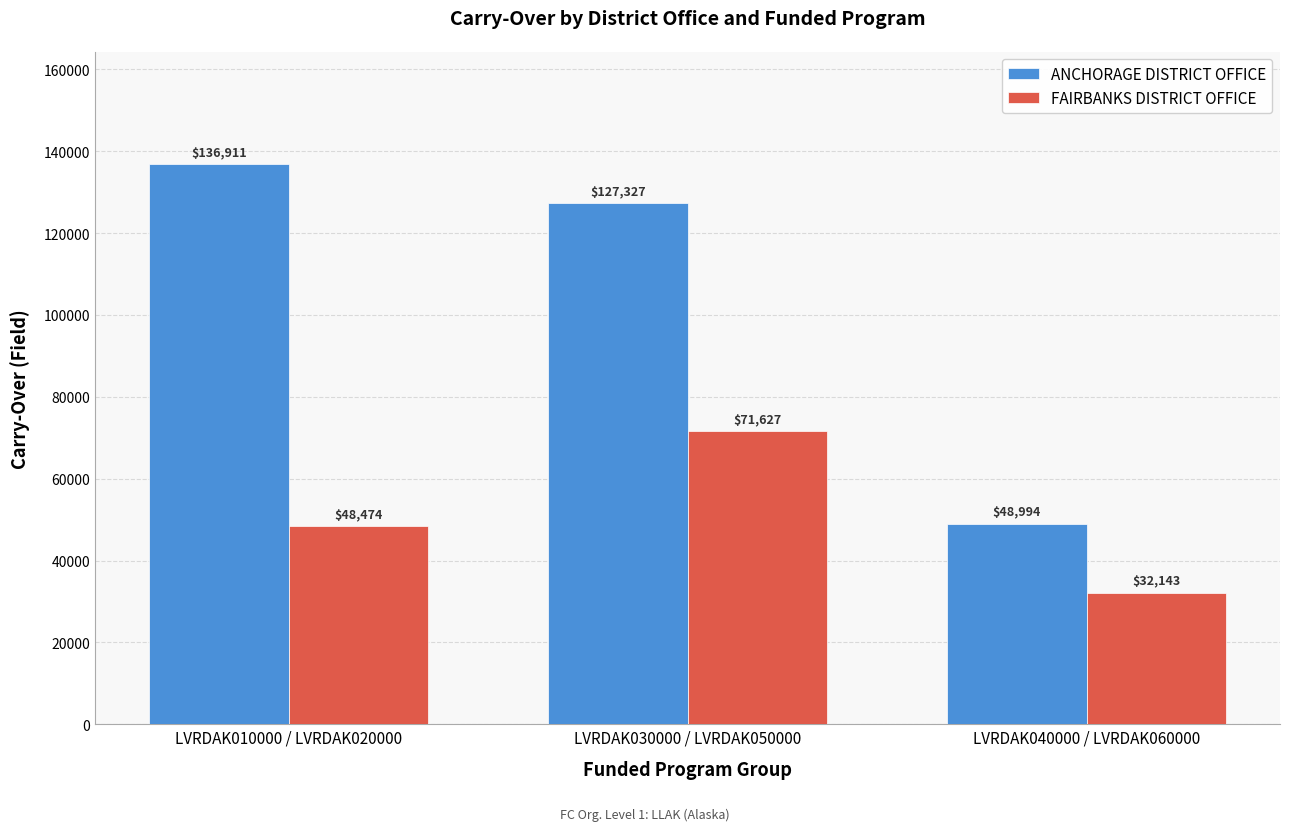

What is the greatest value displayed?

136910.5